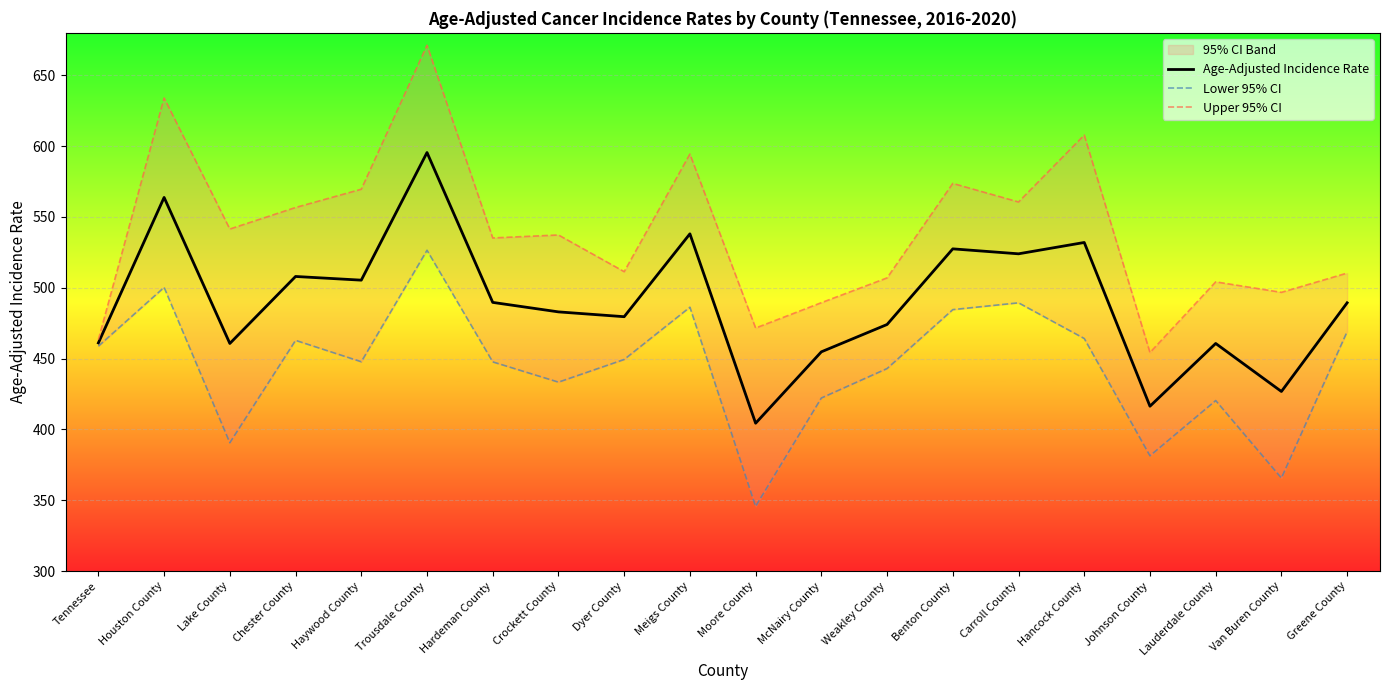

What is the value of the Lower 95% CI point at the 18th from the left?

420.4